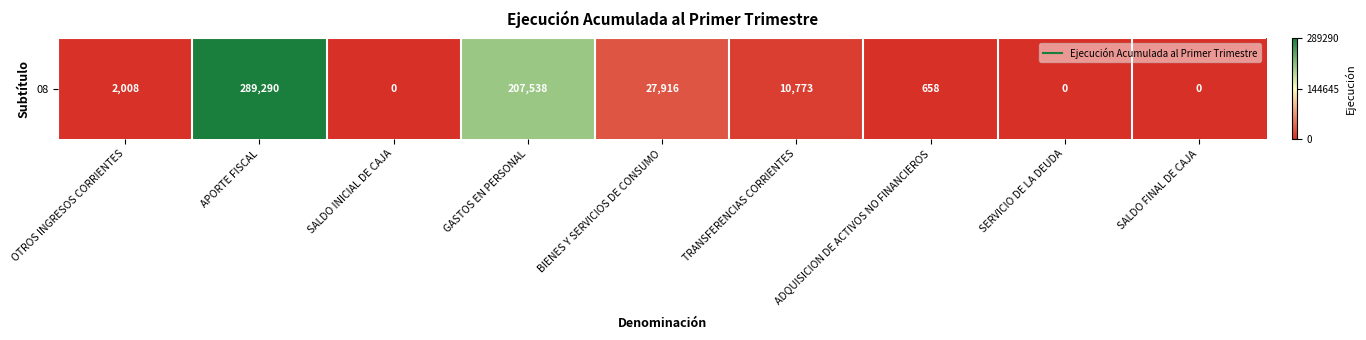

What is the difference between the second highest and second lowest values?

207538